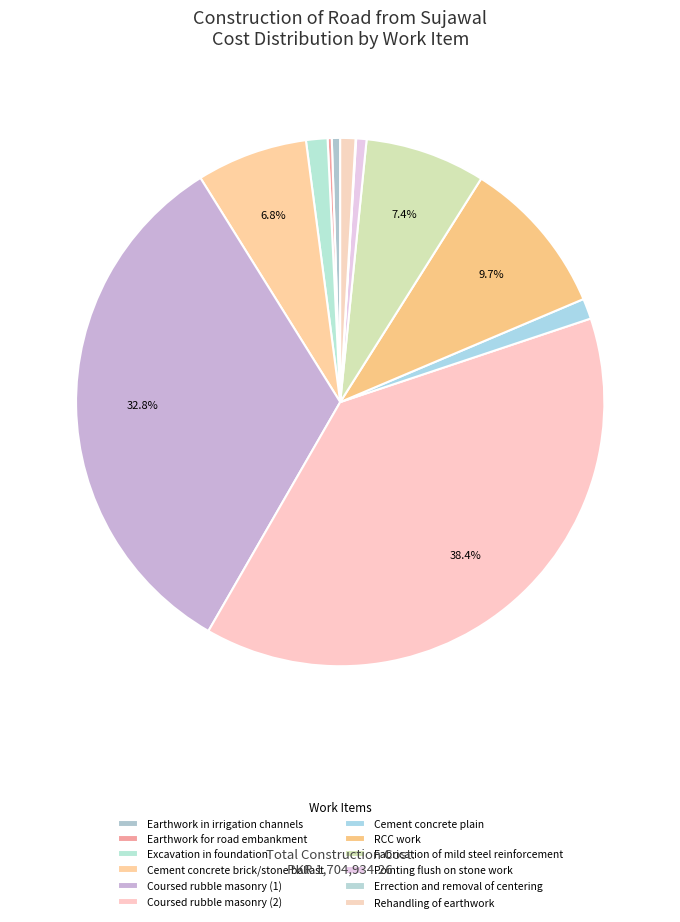

To the nearest percent, what is the average slice percentage?

8%